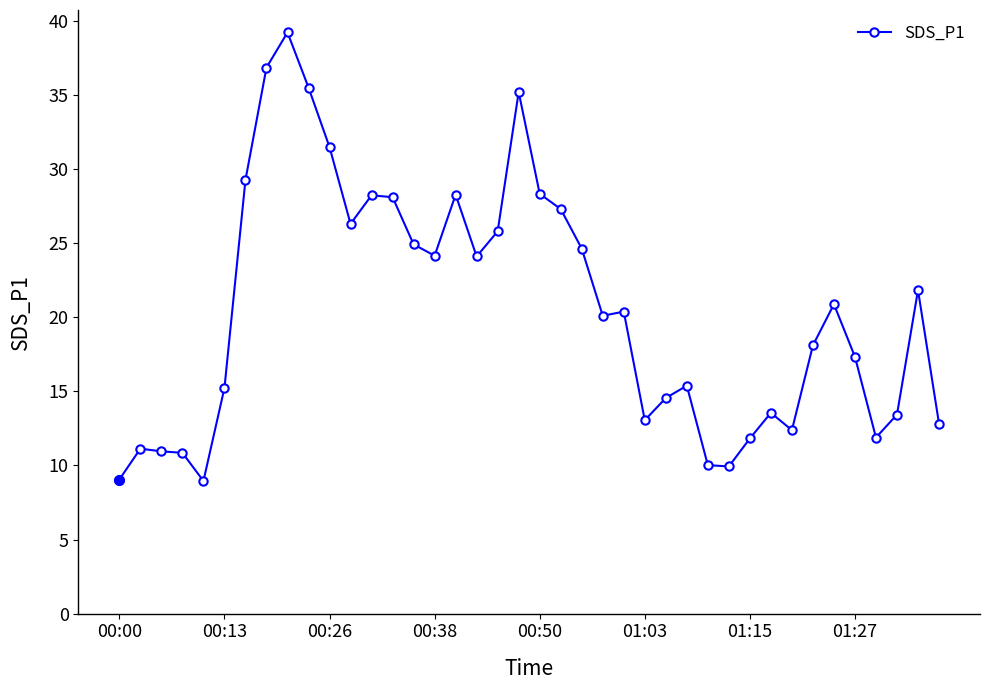

True or false: there are more than 1 points higher than both neighbors.

True